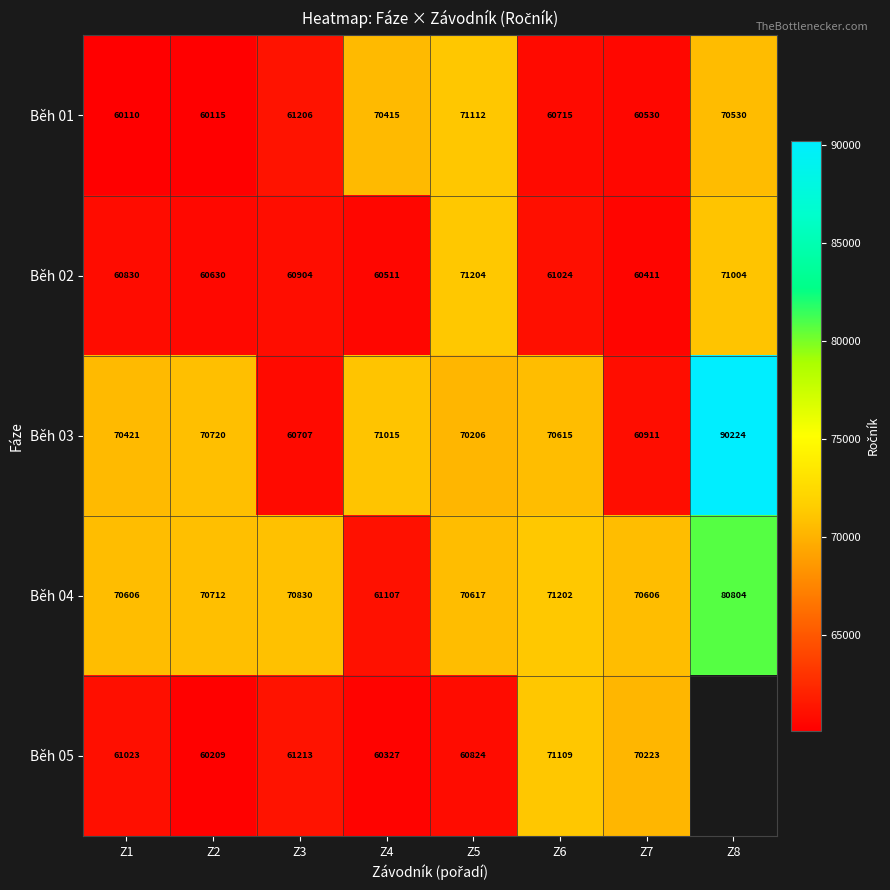

What is the highest value of the Běh 03 series?

90224